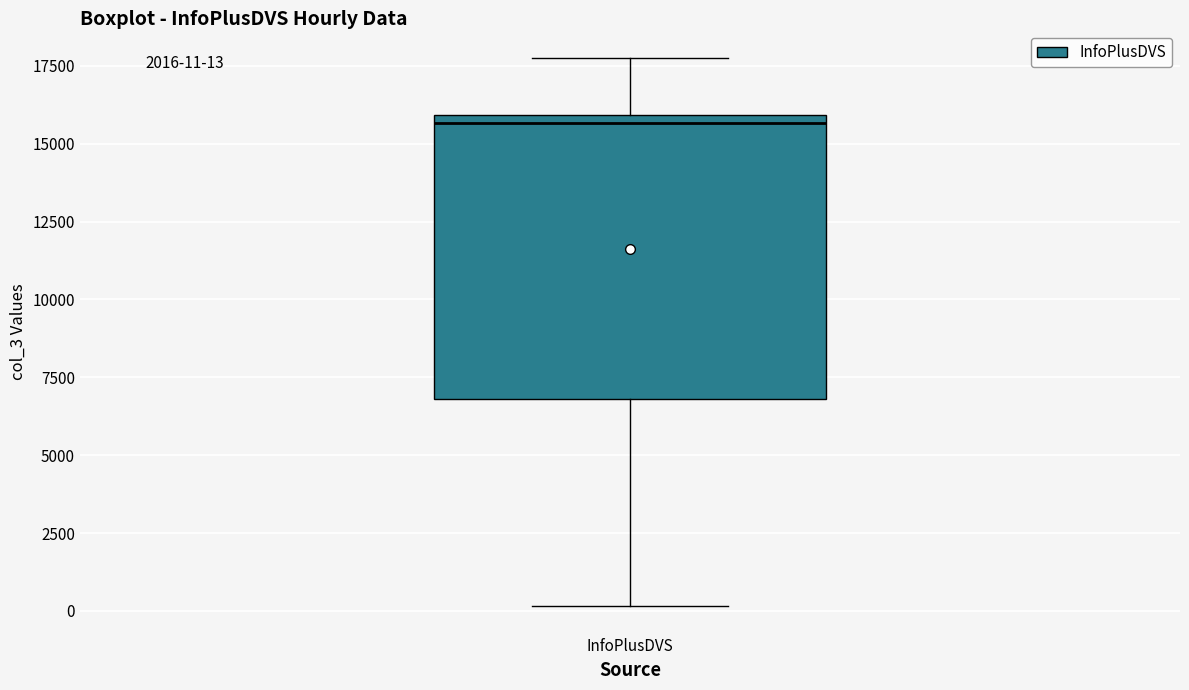

Where does the upper whisker of the box for InfoPlusDVS end on the y-axis? The values are not printed on the chart, so give them approximately, as read against the axis.

17500